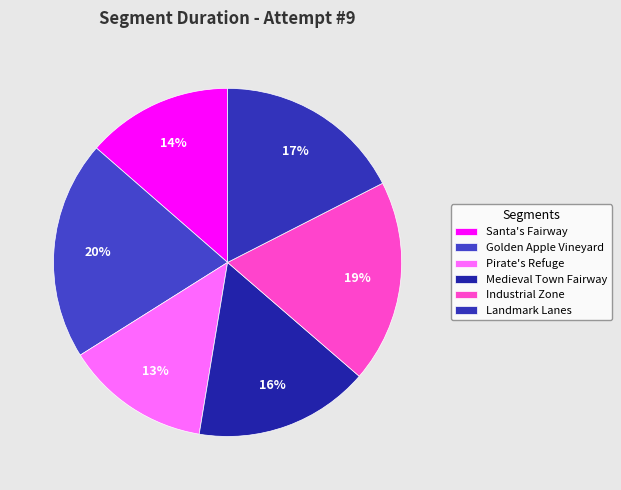

How many slices are in this pie chart?

6